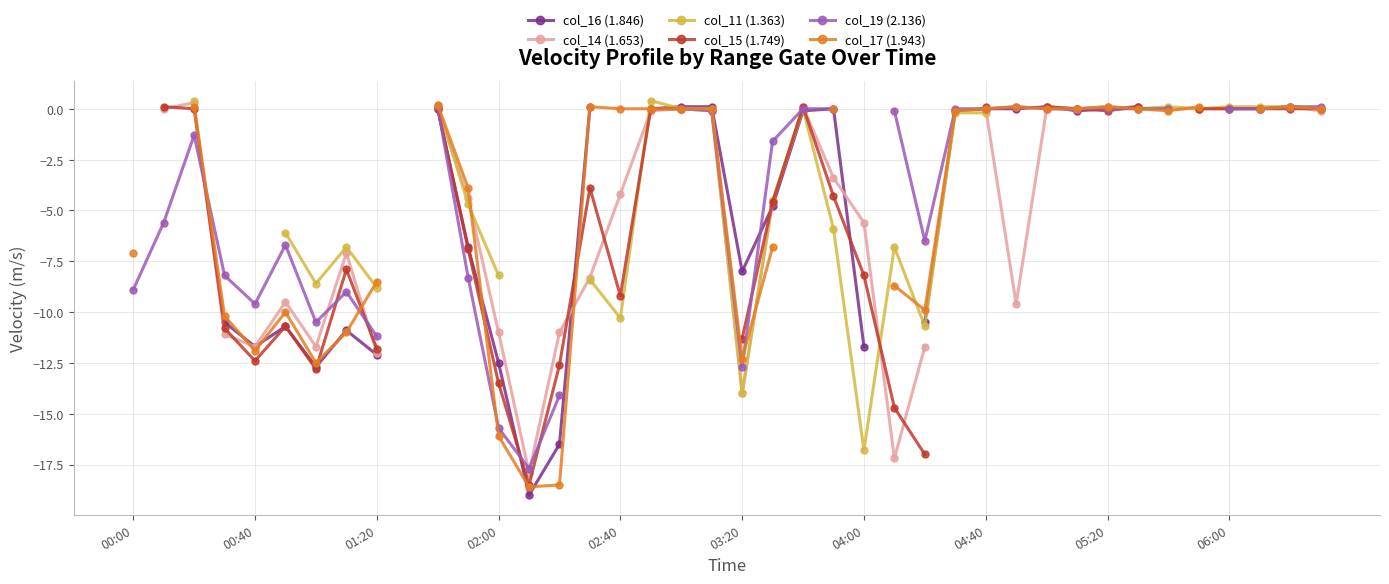

Where do col_15 (1.749) and col_16 (1.846) first cross each other?

04:00 and 04:40